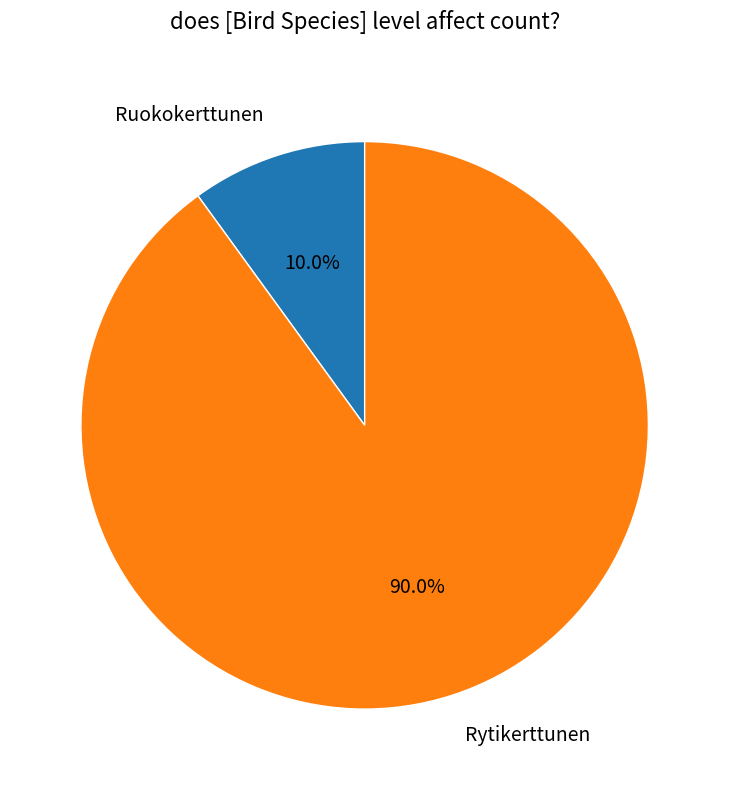

Does Rytikerttunen represent more than half of the total?

Yes